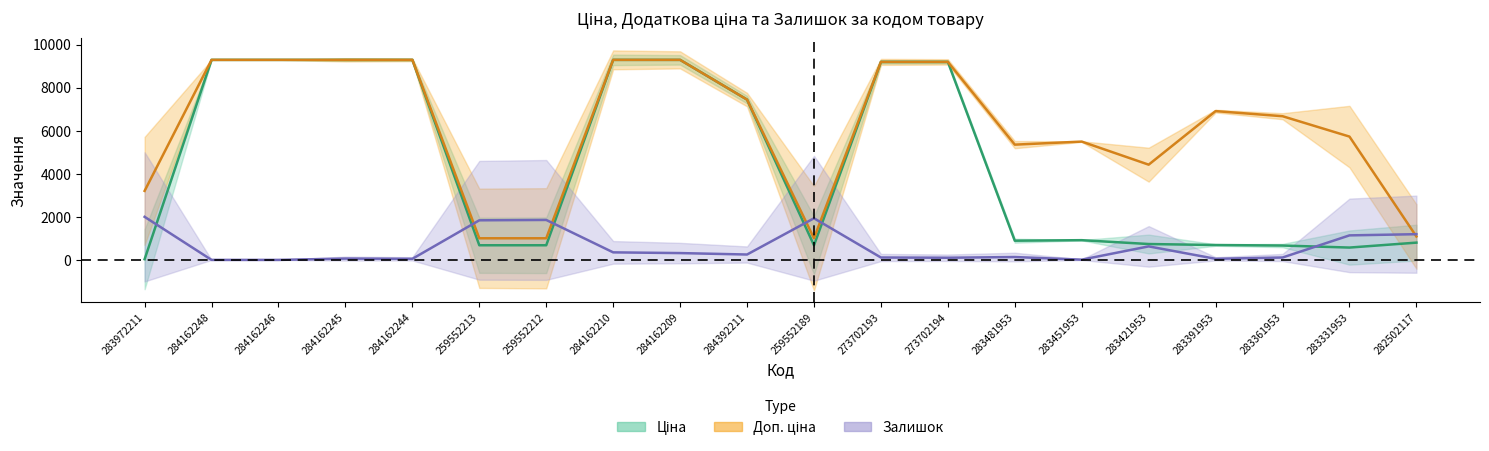

Is this an area chart (filled region under the line)?

No